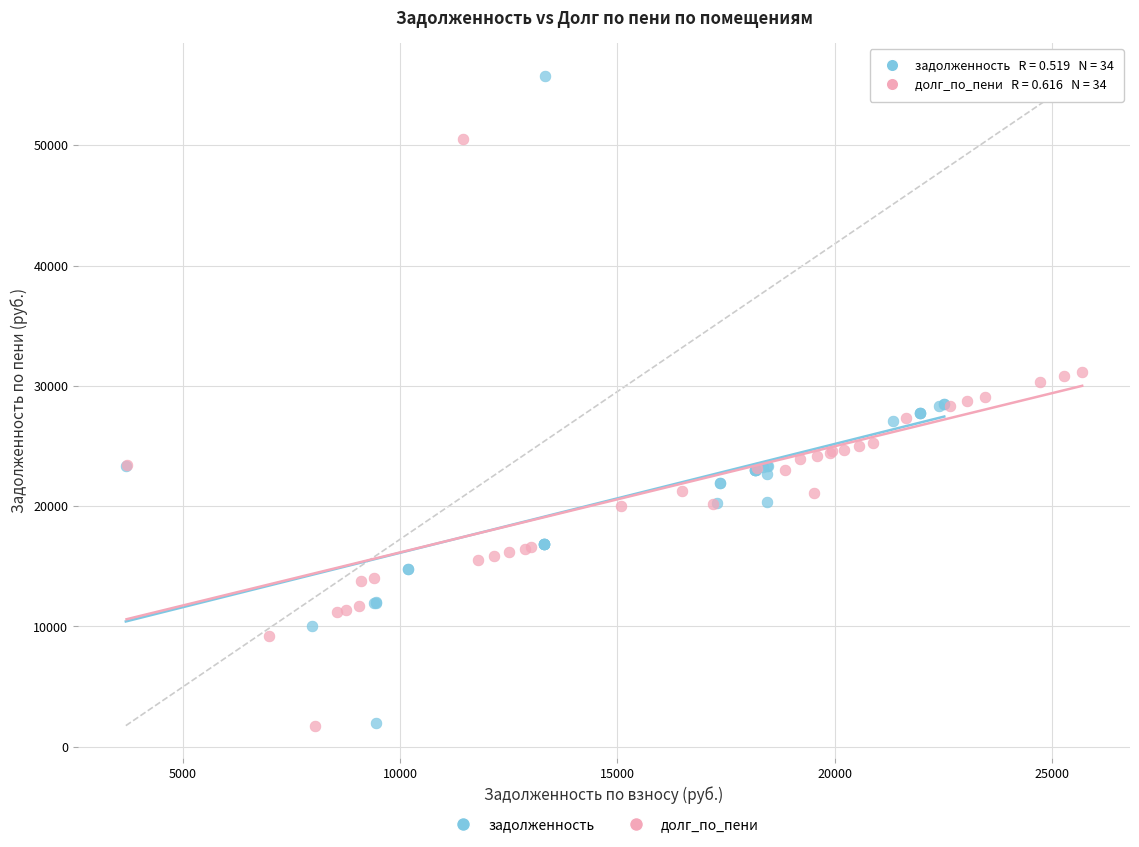

Which series has the largest Y range (max minus min)?

задолженность